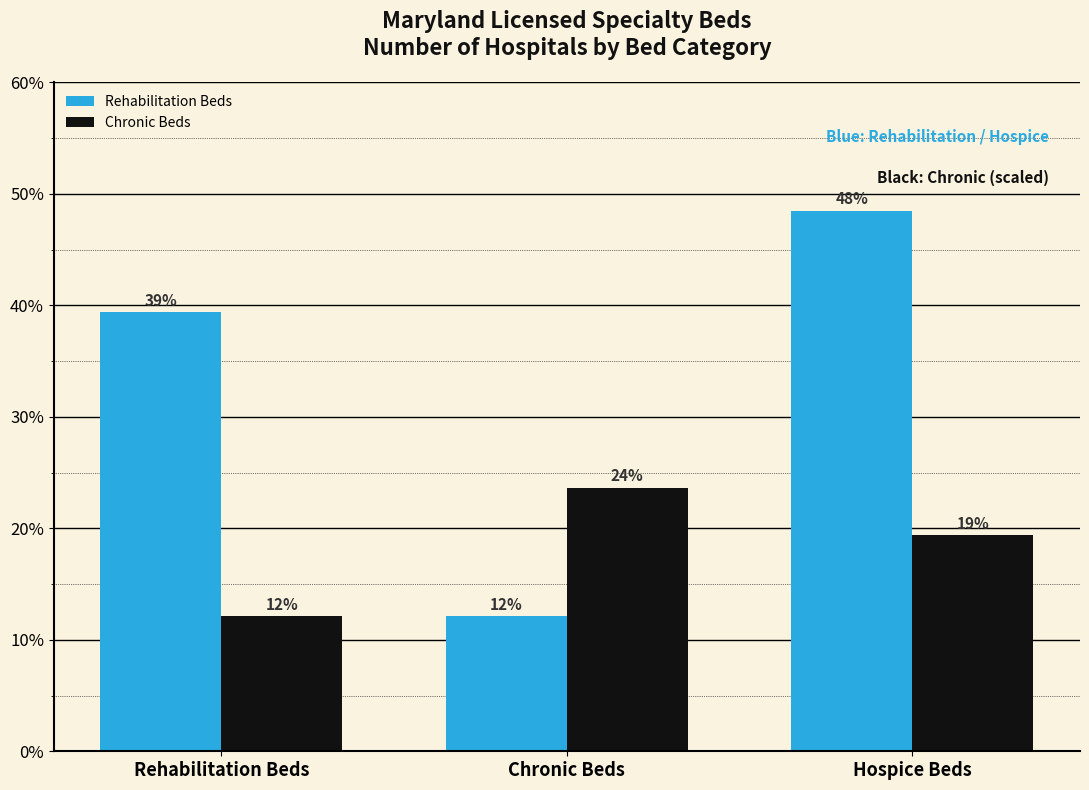

What are all the series names shown in the legend?

Rehabilitation Beds, Chronic Beds